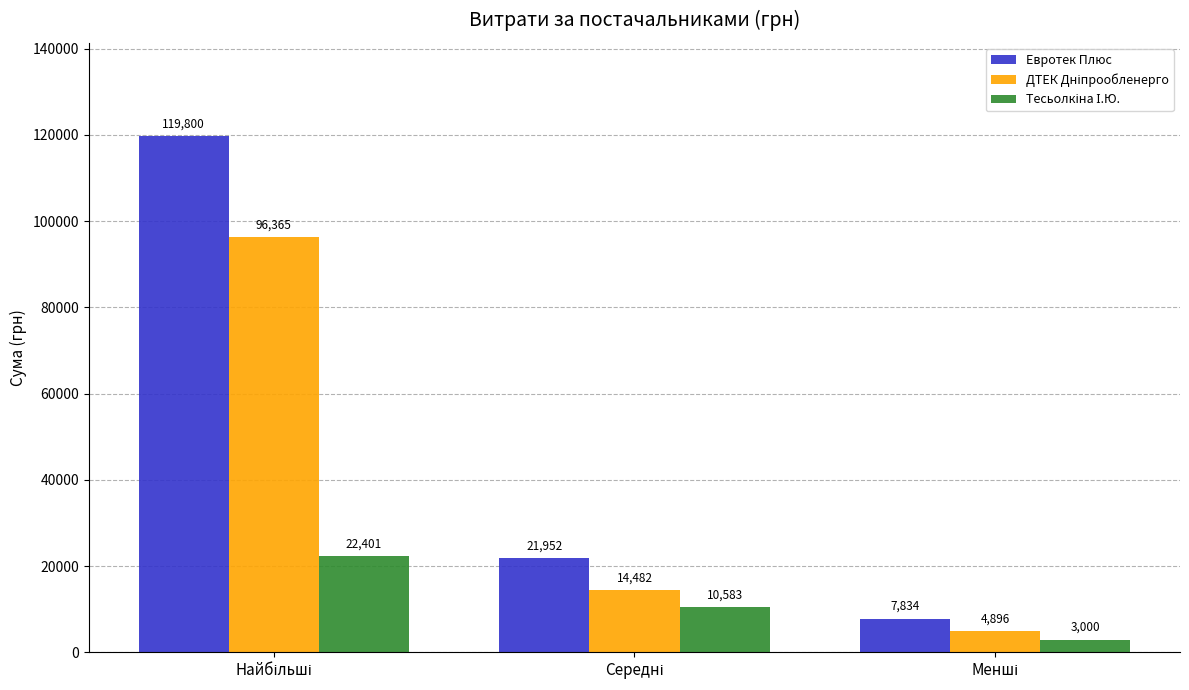

Which series has the largest total across all categories?

Евротек Плюс